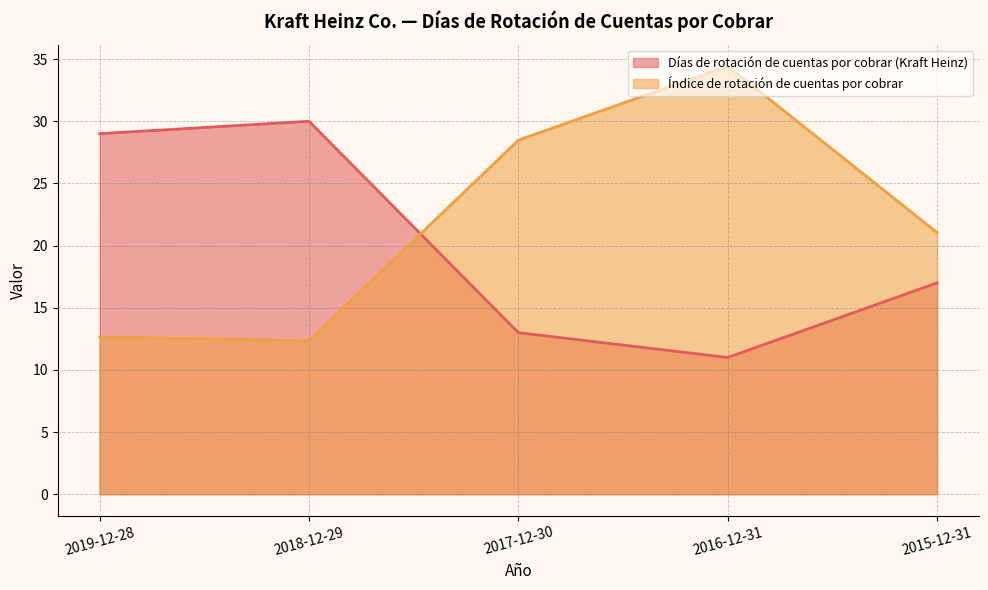

Where do Días de rotación de cuentas por cobrar (Kraft Heinz) and Índice de rotación de cuentas por cobrar first cross each other?

2018-12-29 and 2017-12-30